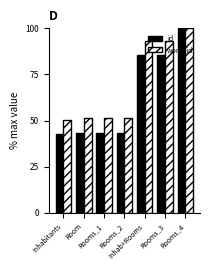

Which series has the widest spread of values?

id